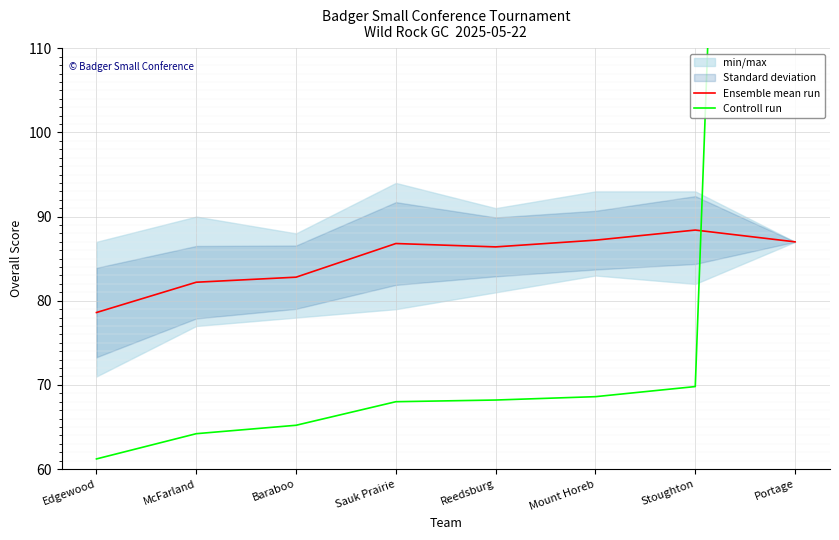

What is the label of the 3rd point from the left?

Baraboo